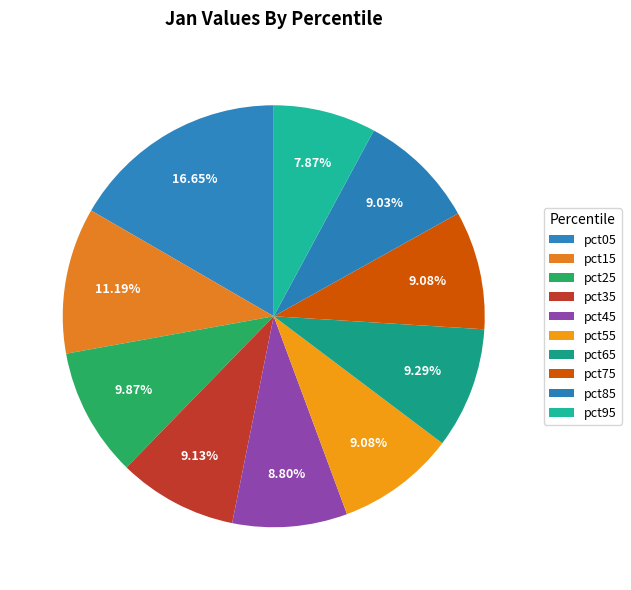

Does any single category account for the majority?

No